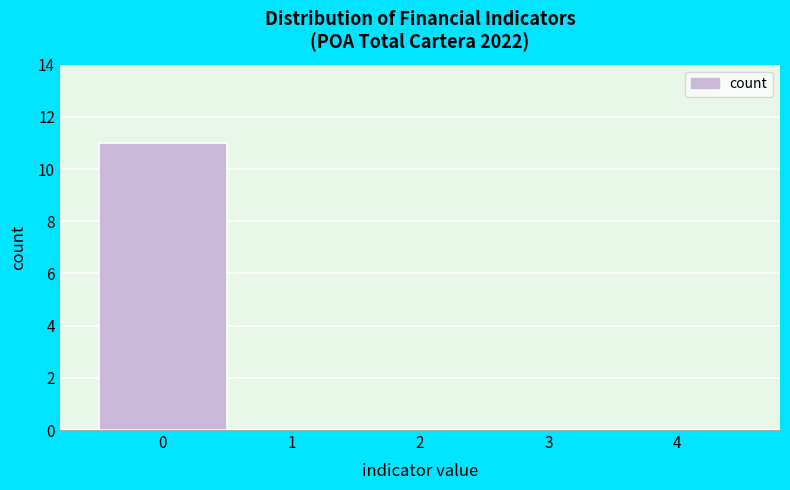

How tall is the bar that spans -0.5 to 0.5 on the x-axis? The values are not printed on the chart, so give them approximately, as read against the axis.

11